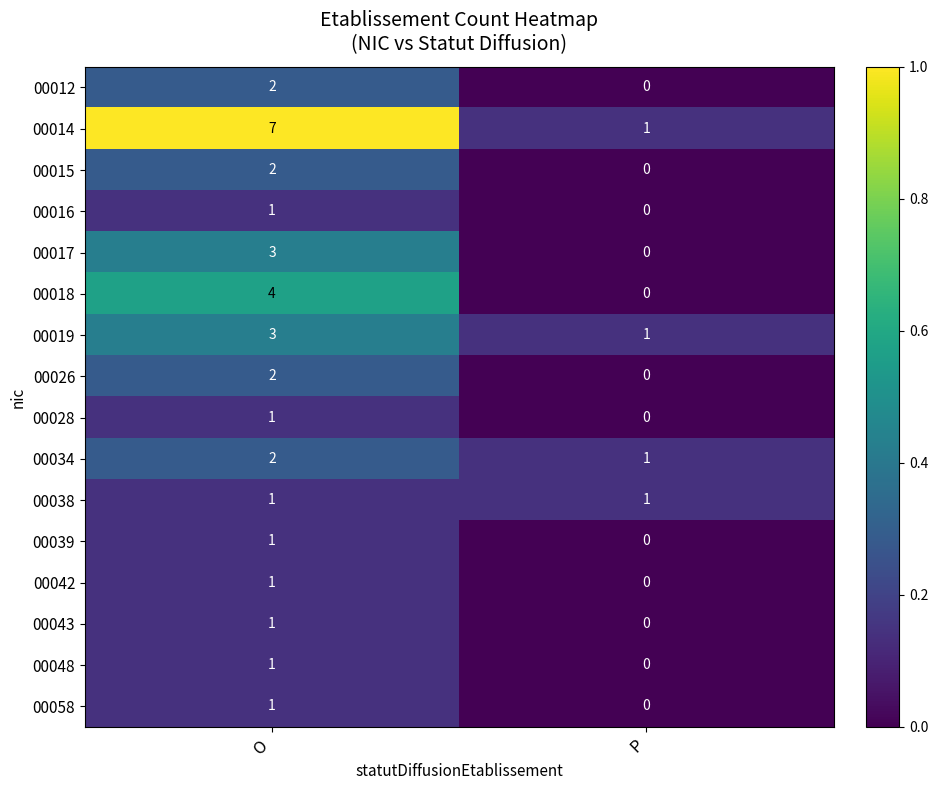

At which category is the sum across all series the highest?

O